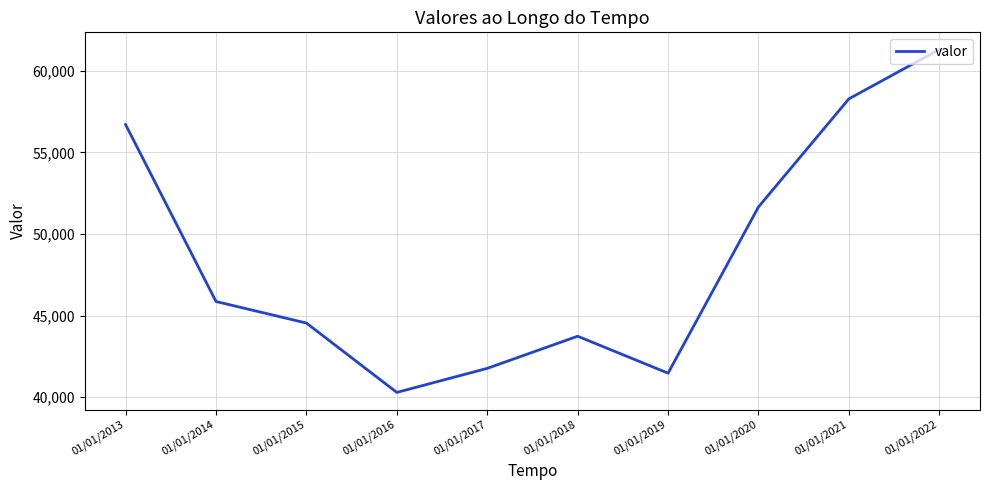

Is this an area chart (filled region under the line)?

No